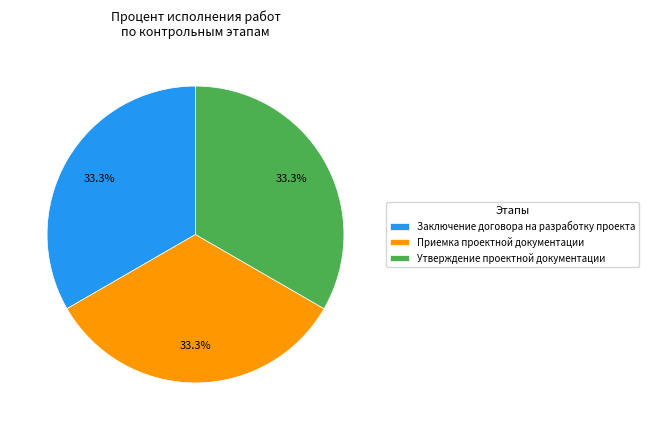

How many segments does this pie chart have?

3